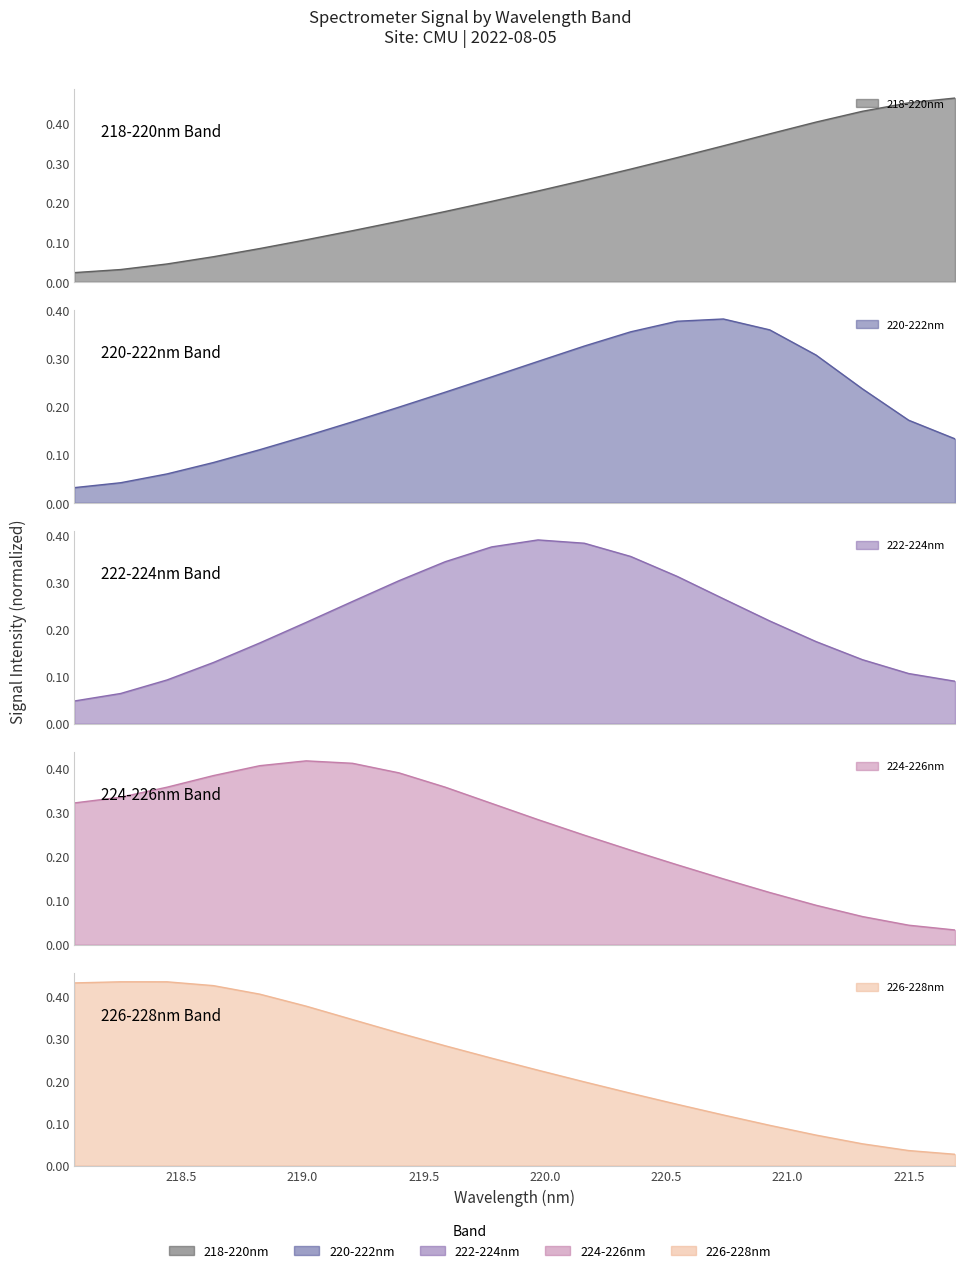

True or false: 226-228nm has a value of 0.1 at 218.0596.

False